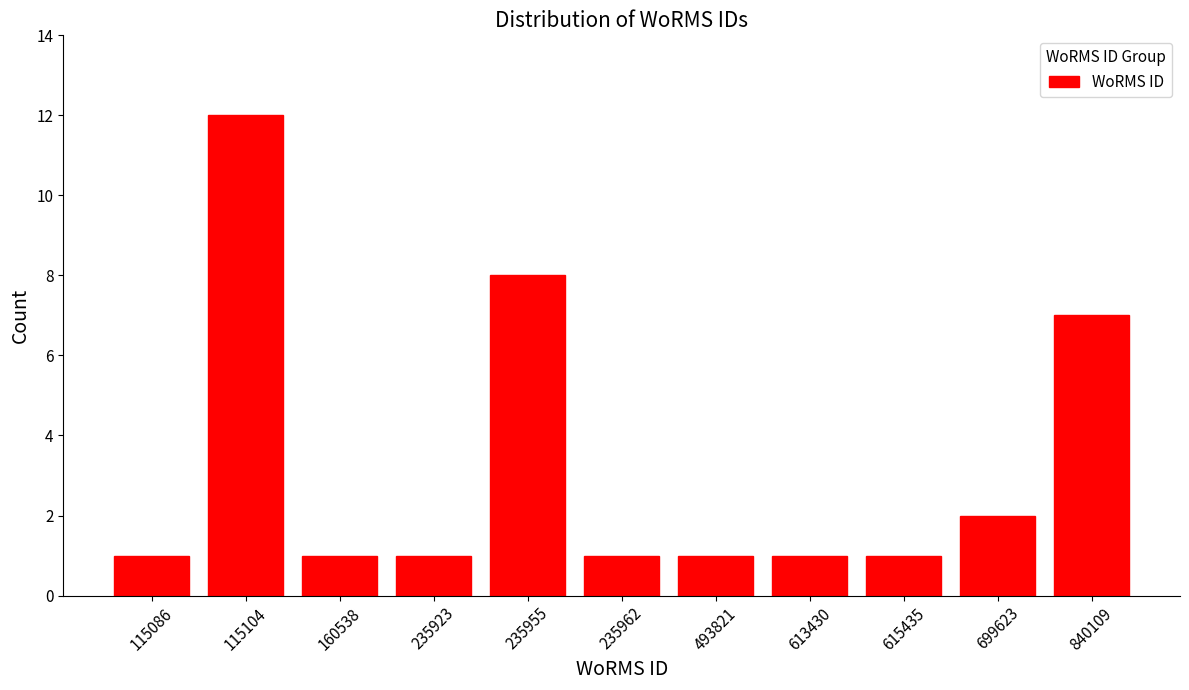

Reading left to right, extract all data points from this chart.

1	12	1	1	8	1	1	1	1	2	7